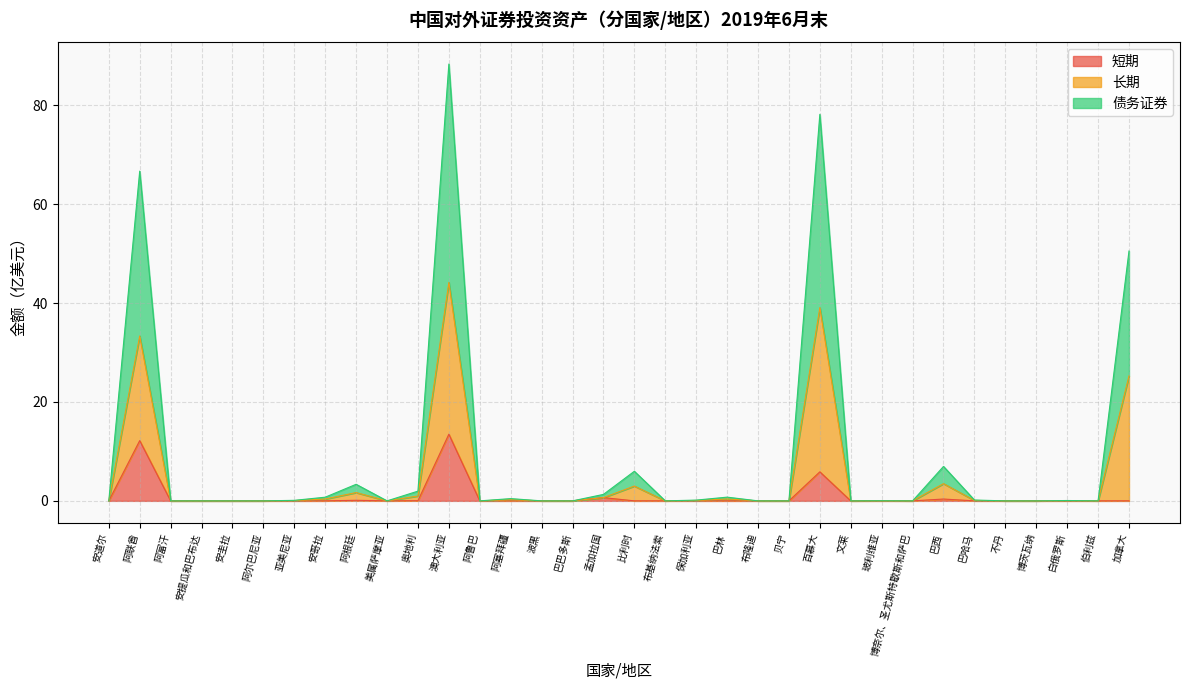

How many lines are shown in the chart?

3